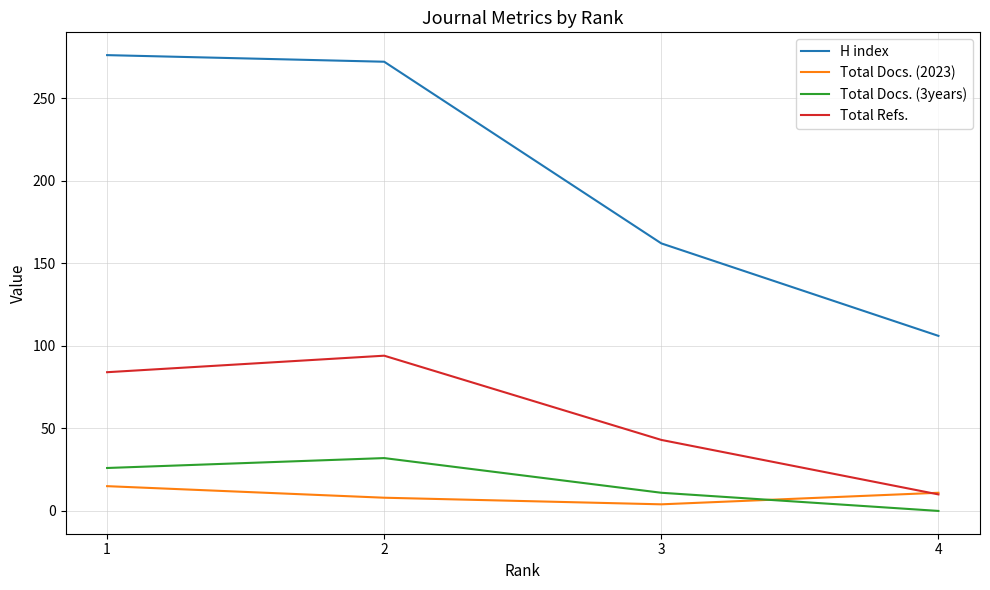

How many intersections are there between Total Docs. (2023) and Total Docs. (3years)?

1